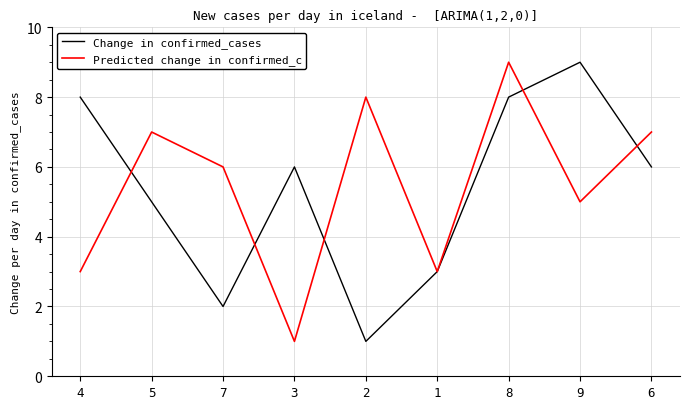

The Change in confirmed_cases series shows 2 at 7. True or false?

True